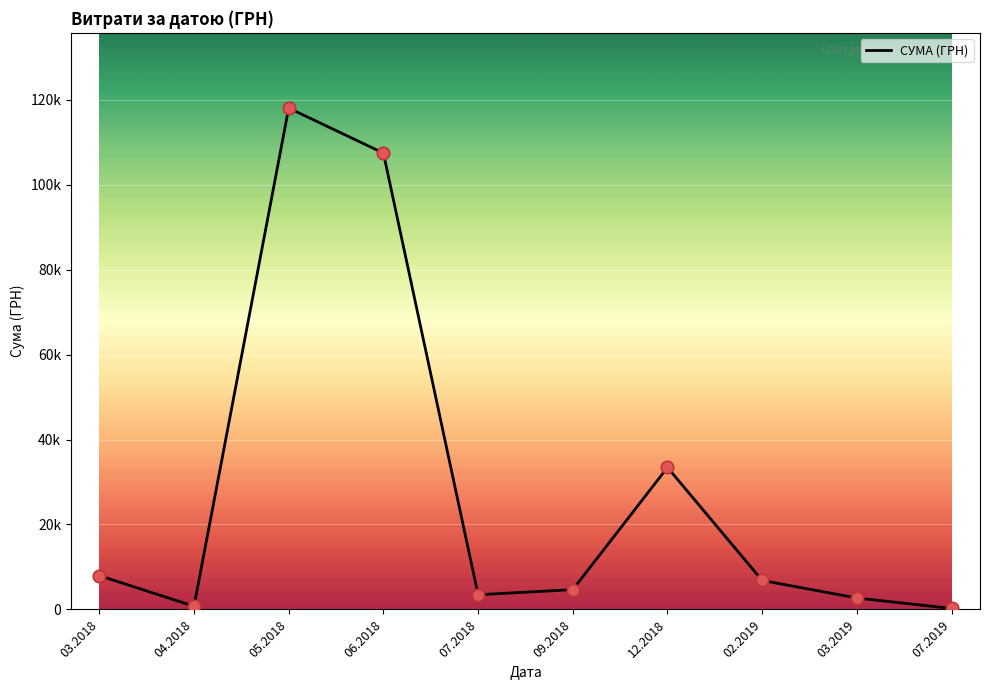

What is the change in value from 06.2018 to 07.2018?

-103983.0